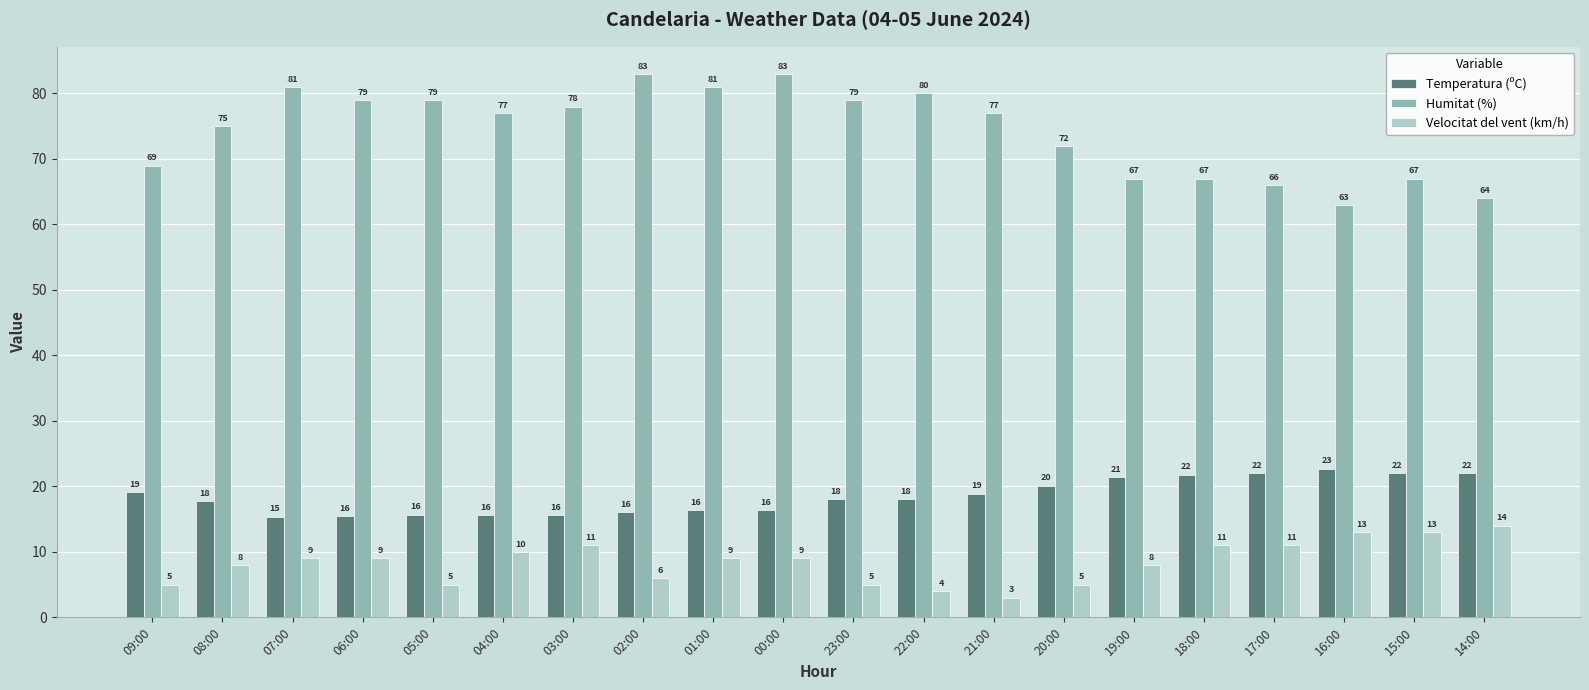

The value of Humitat (%) at 04:00 is 77.0. True or false?

True